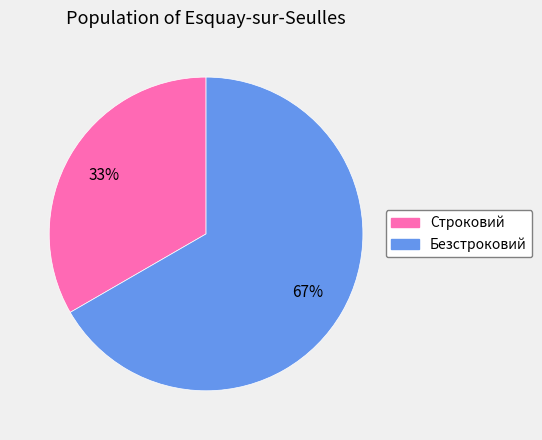

How many slices are in this pie chart?

2